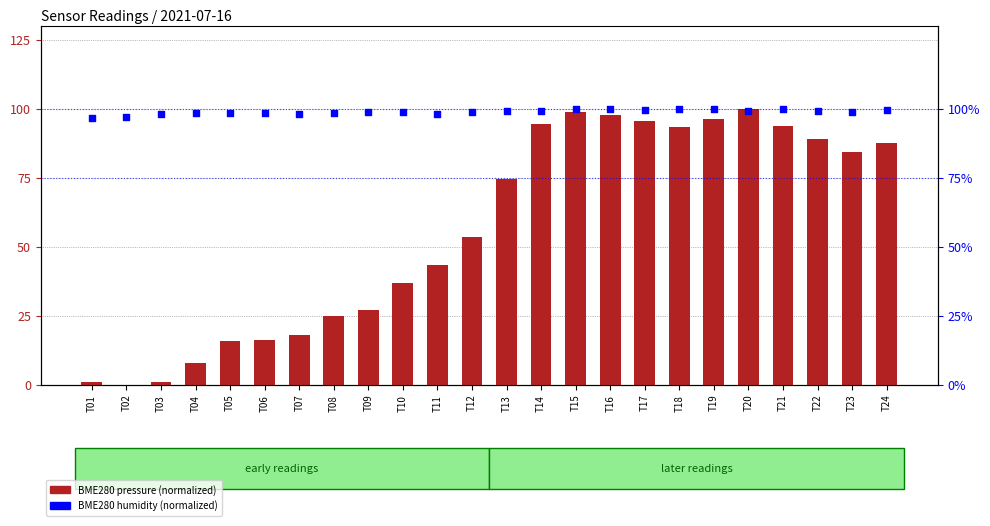

Which series has the largest total across all categories?

BME280 humidity (normalized)